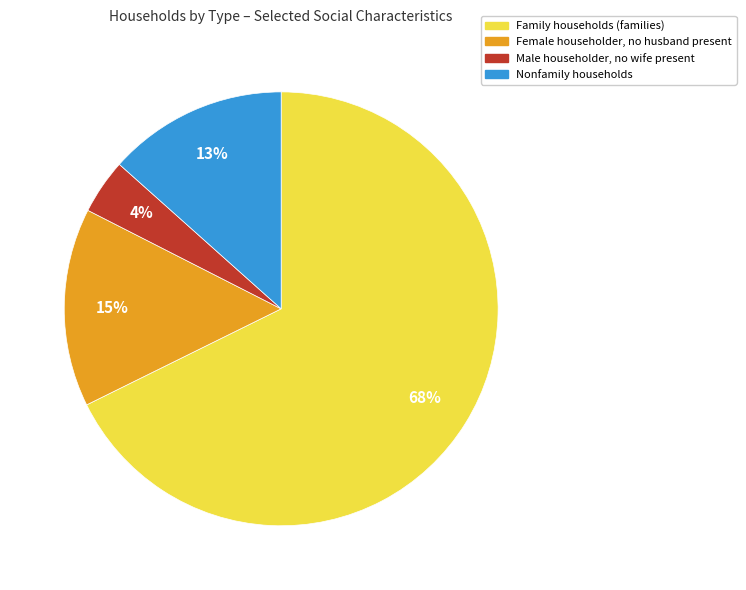

To the nearest percent, what is the difference between the largest and smallest slice percentages?

64%